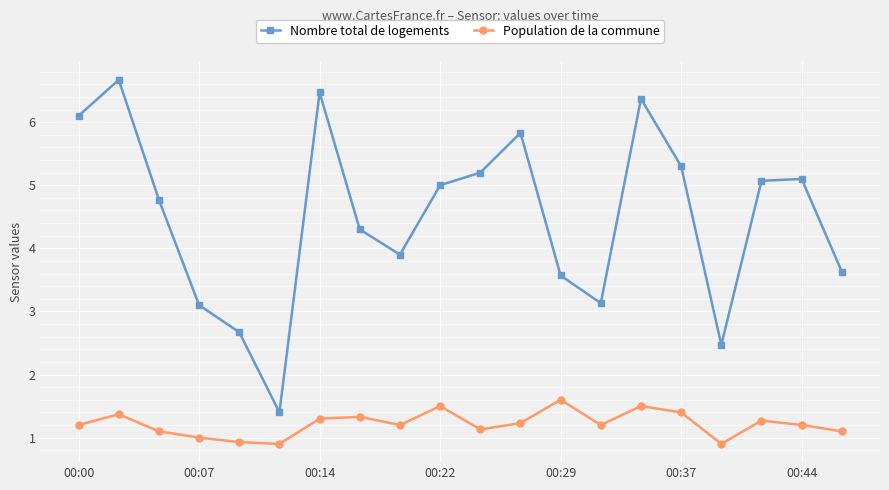

In Nombre total de logements, how many points are higher than both neighbors (excluding endpoints)?

5